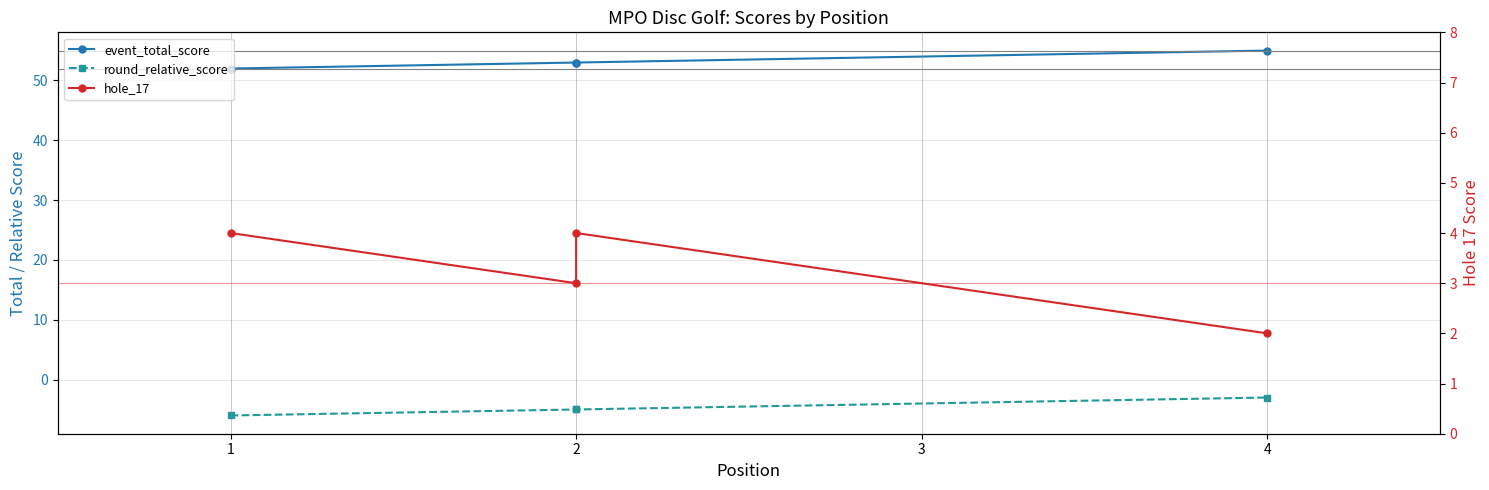

At which category does the chart reach its peak across all series?

4